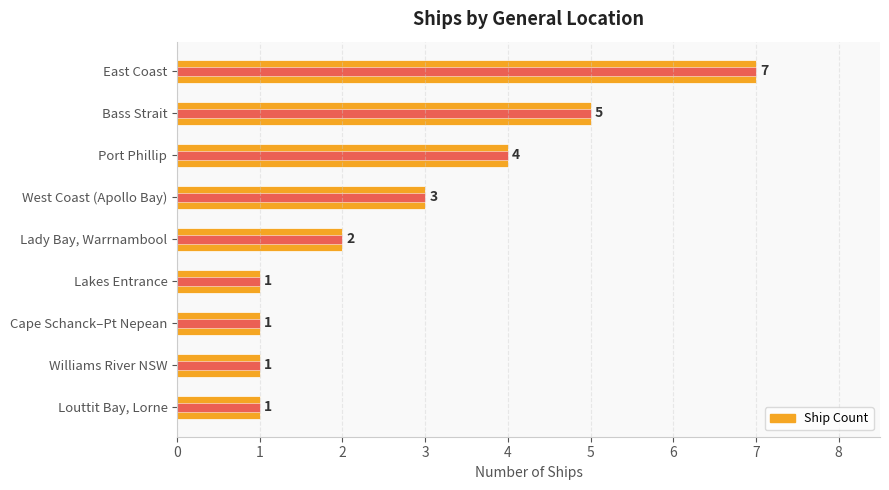

True or false: Ship Count has a value of 2 at Lady Bay, Warrnambool.

True